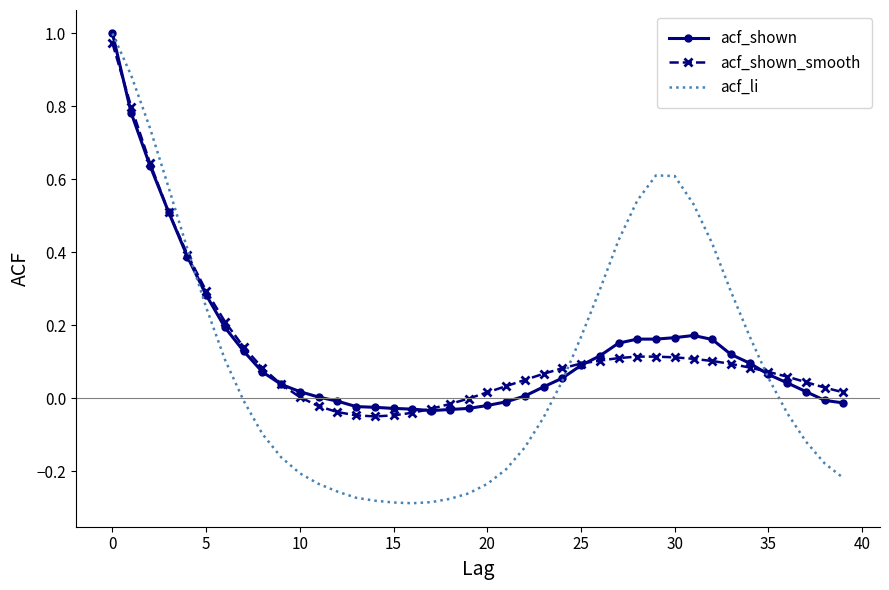

Which series has the largest range (max minus min)?

acf_li